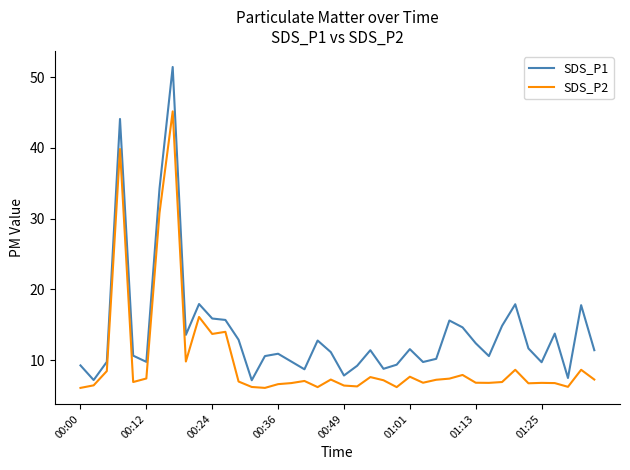

What is the difference between the maximum and minimum values in the SDS_P2 series?

39.1